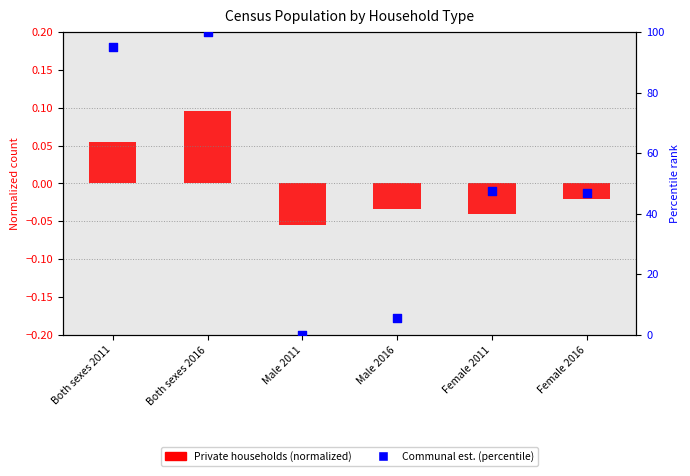

What is the total value across all series at Female 2011?

47.4